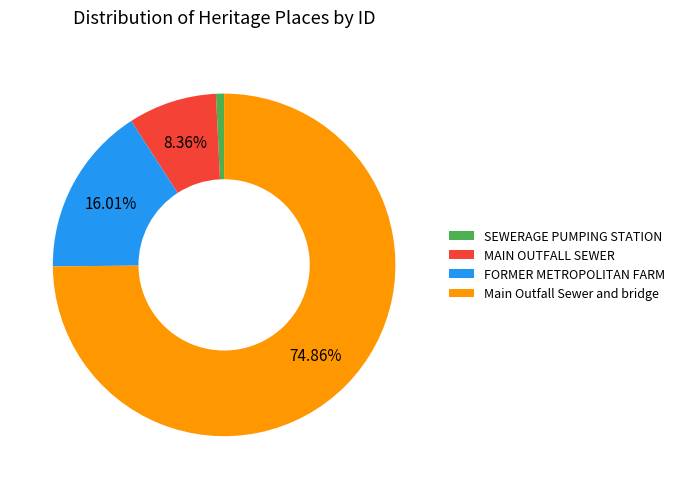

Between FORMER METROPOLITAN FARM and Main Outfall Sewer and bridge, which is larger?

Main Outfall Sewer and bridge